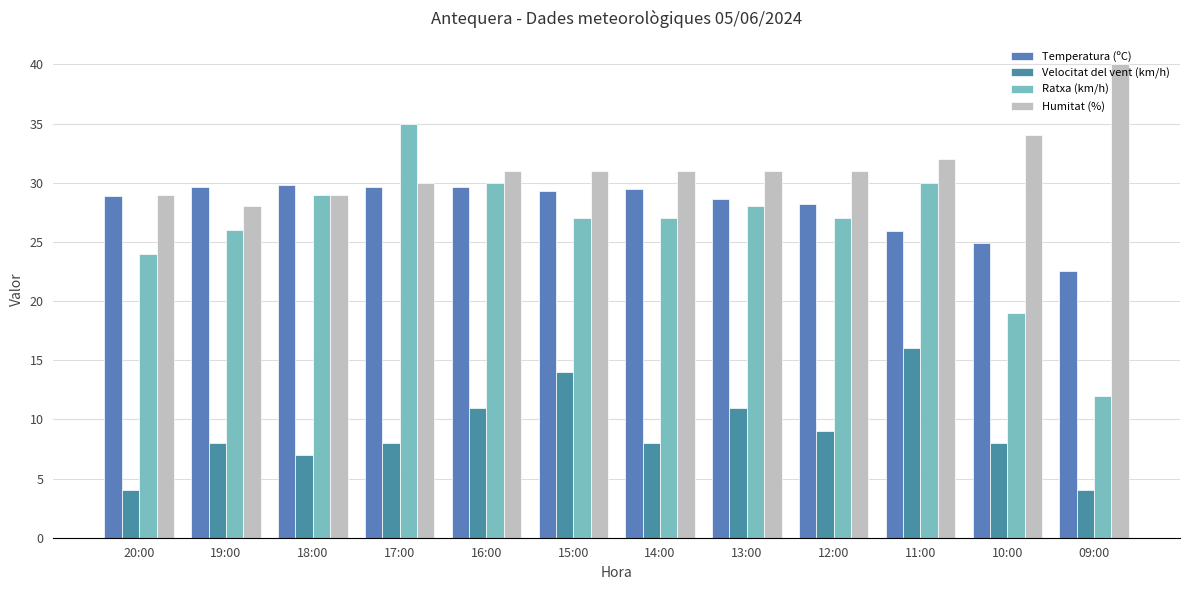

Is the value of Temperatura (ºC) at 16:00 greater than the value of Velocitat del vent (km/h) at 10:00?

Yes